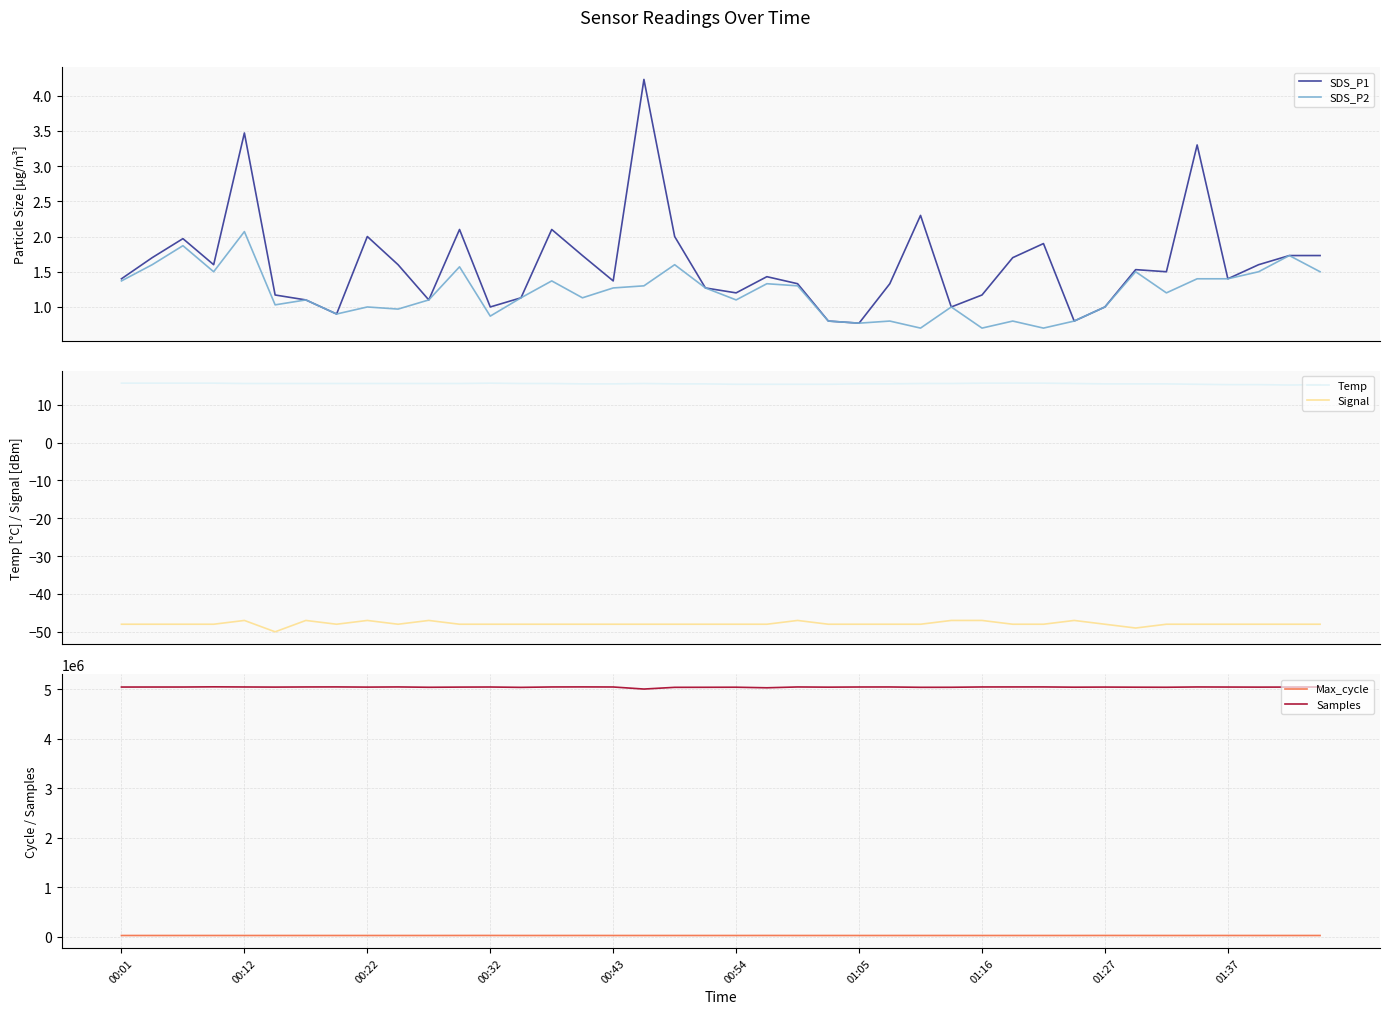

What is the minimum value for SDS_P2?

0.7